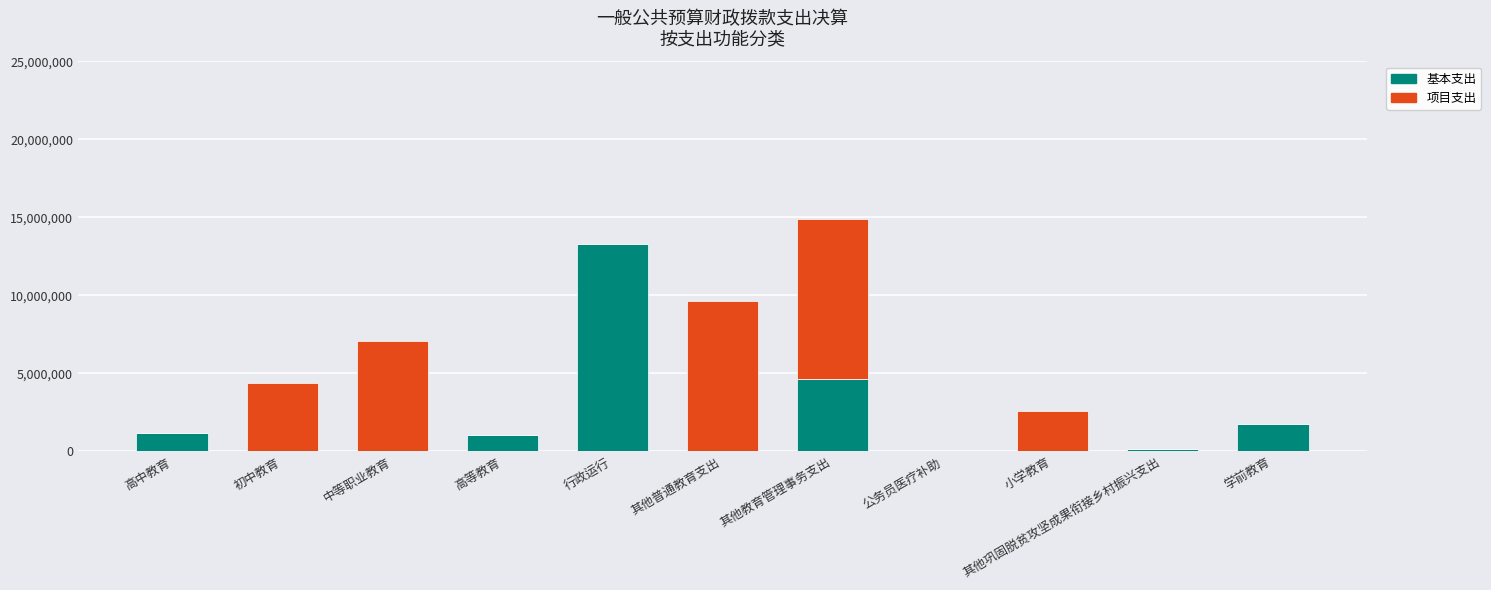

How many distinct data groups are displayed?

2